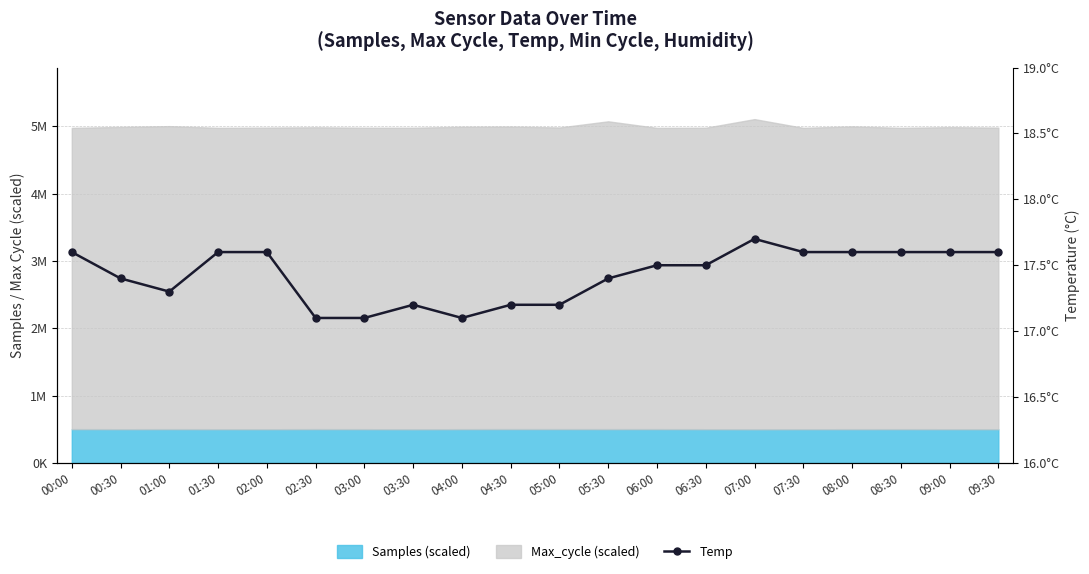

List the labels in order of value, largest first.

07:00, 00:00, 01:30, 02:00, 07:30, 08:00, 08:30, 09:00, 09:30, 06:00, 06:30, 00:30, 05:30, 01:00, 03:30, 04:30, 05:00, 02:30, 03:00, 04:00